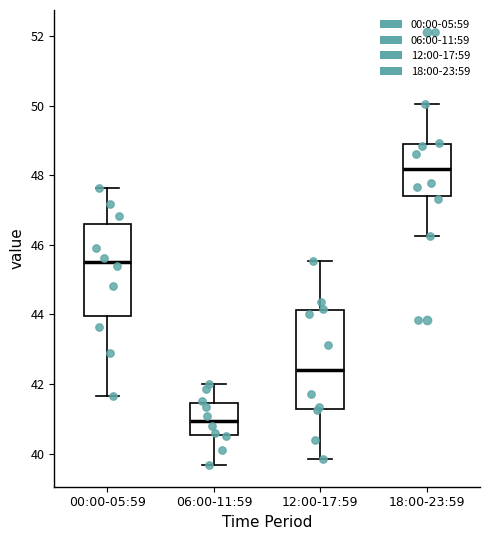

Reading left to right, transcribe this box plot: for each box, give where its median line is, the range the box spans, and where its two whiskers end, as read against the y-axis. The values are not printed on the chart, so give them approximately, as read against the axis.

00:00-05:59: median 45.6, box 44.0 to 46.6, whiskers 41.6 to 47.6
06:00-11:59: median 41.0, box 40.6 to 41.4, whiskers 39.6 to 42.0
12:00-17:59: median 42.4, box 41.2 to 44.2, whiskers 39.8 to 45.6
18:00-23:59: median 48.2, box 47.4 to 48.8, whiskers 46.2 to 50.0